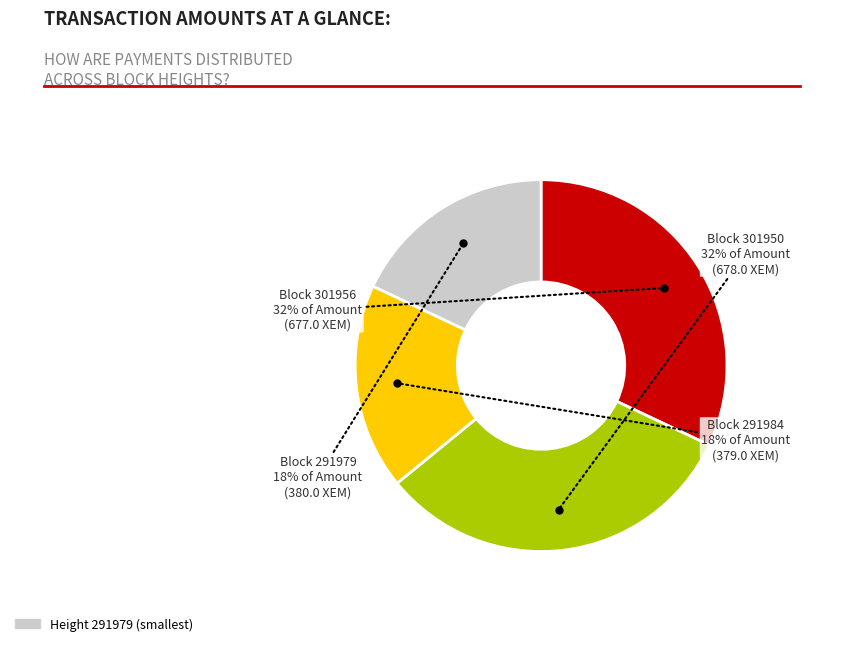

Does any single category account for the majority?

No